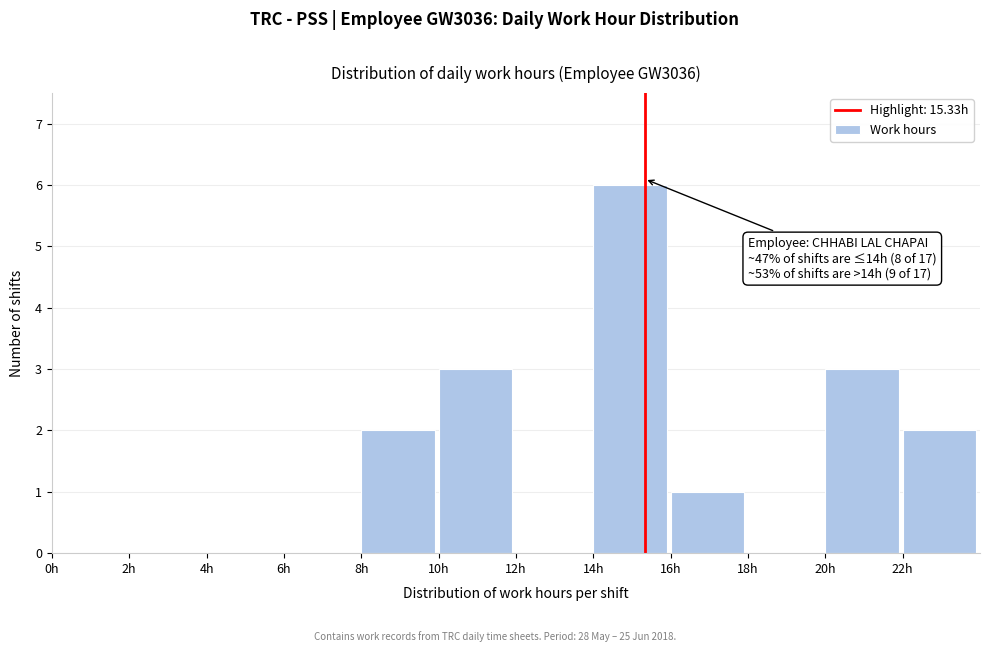

Which range on the x-axis has the tallest bar?

14 to 16